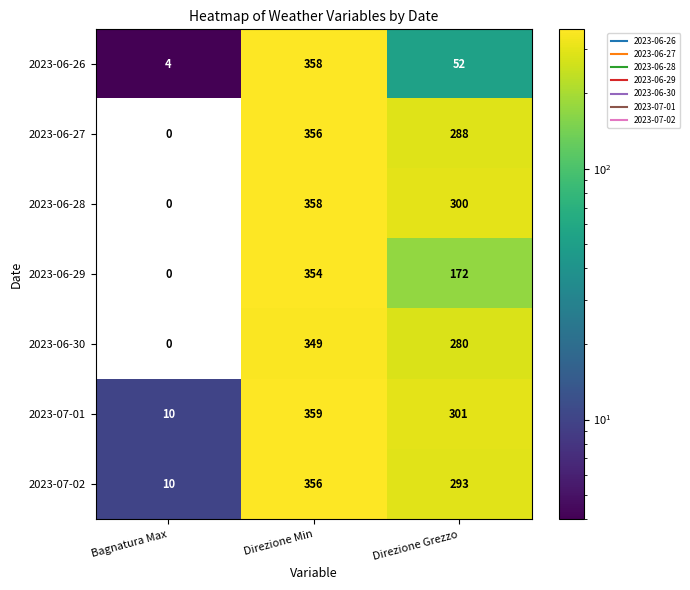

List the labels in order of 2023-06-29 value, largest first.

Direzione Min, Direzione Grezzo, Bagnatura Max